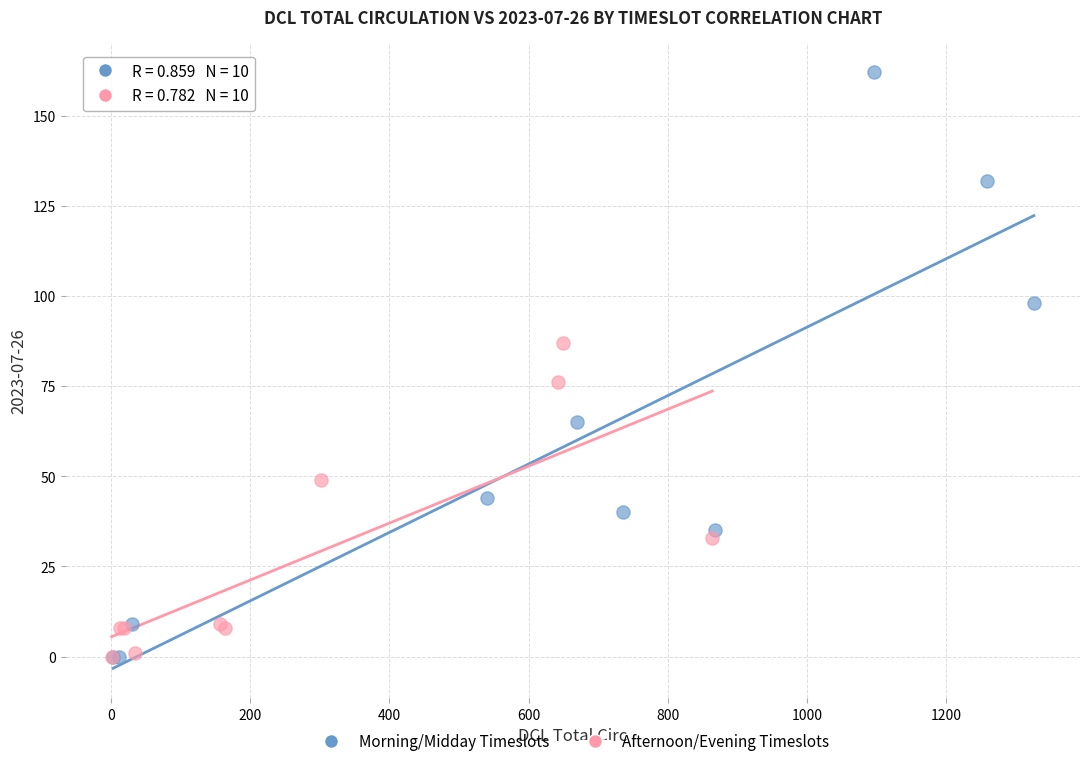

Which series has the widest spread of Y values?

Morning/Midday Timeslots